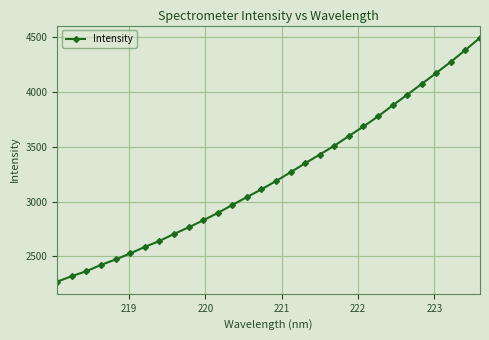

What is the greatest value displayed?

4496.9